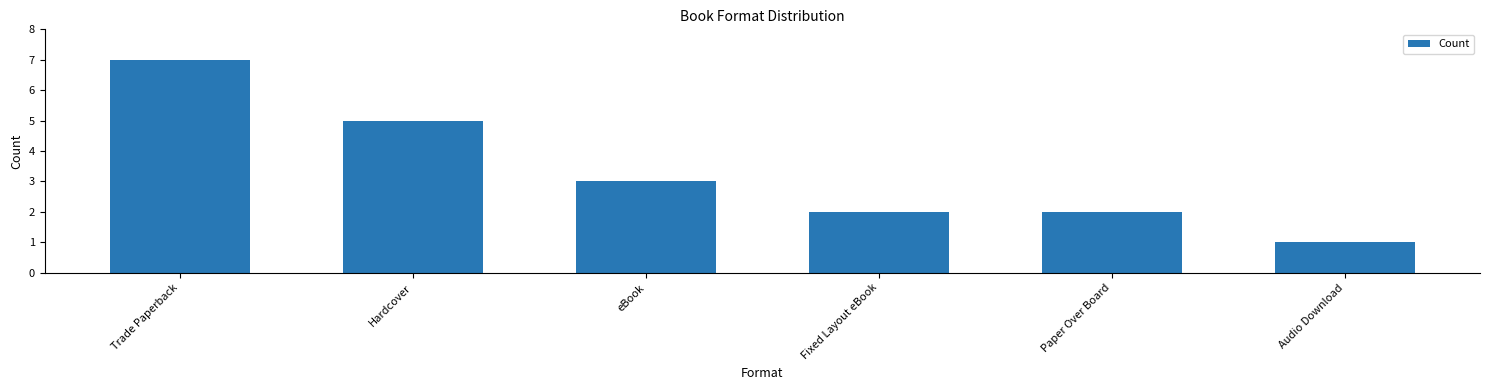

What value does the data have at Hardcover?

5